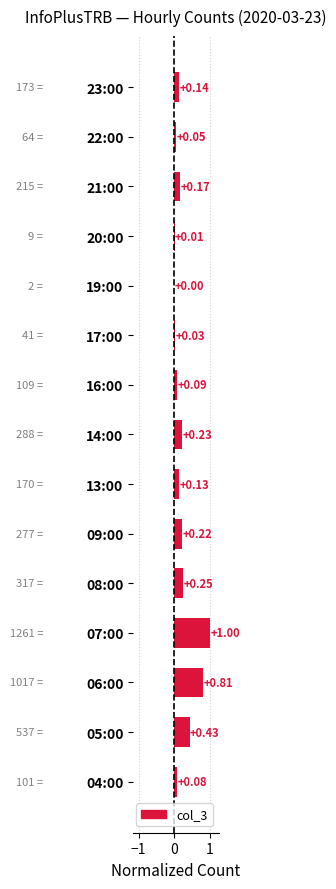

How many distinct data groups are displayed?

1